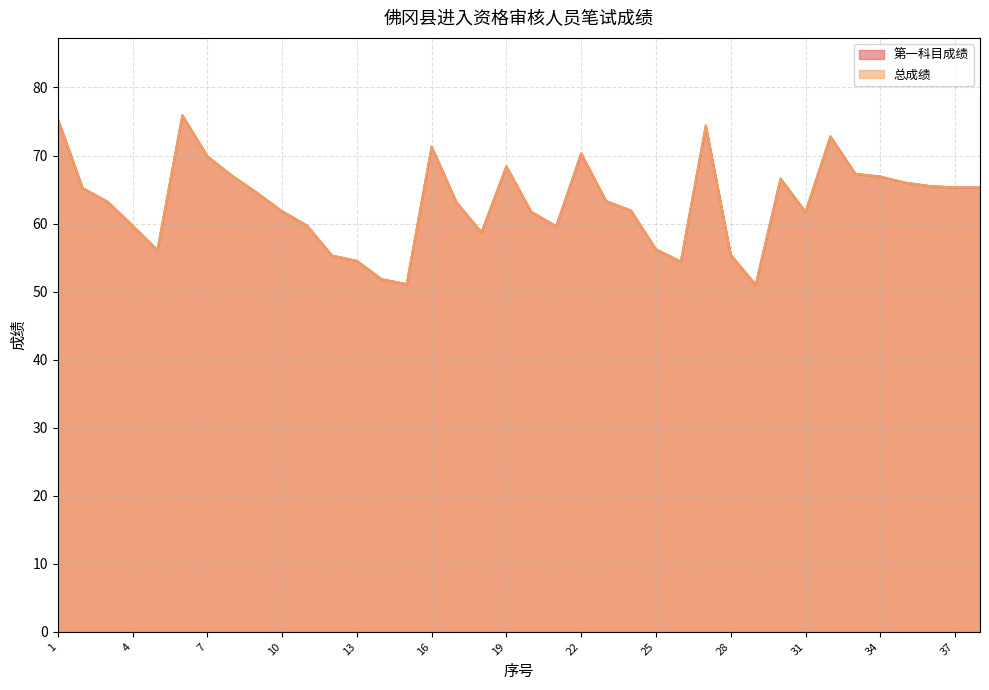

At which category is the sum across all series the highest?

6